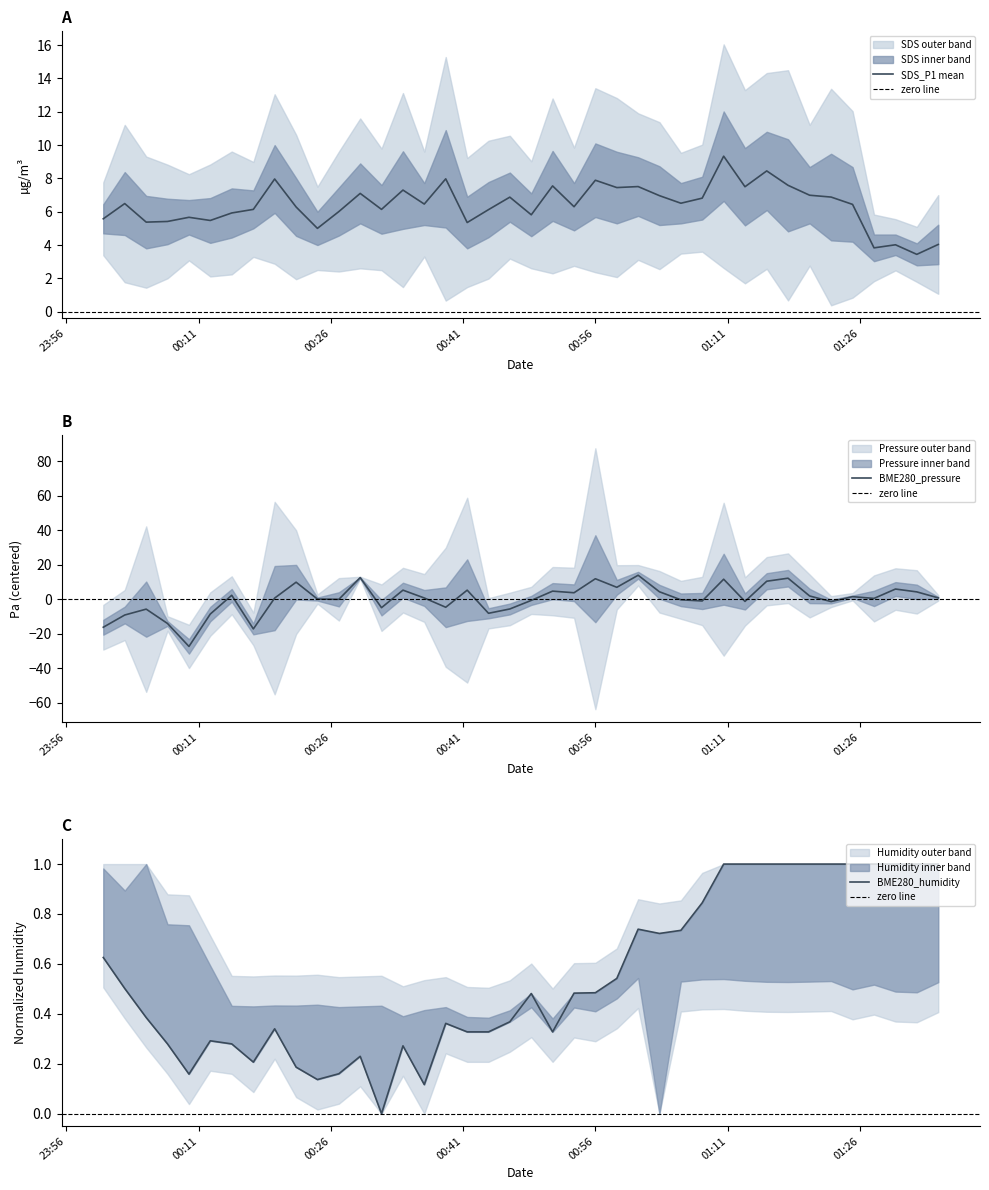

What is the maximum value for SDS_P1 mean?

9.3